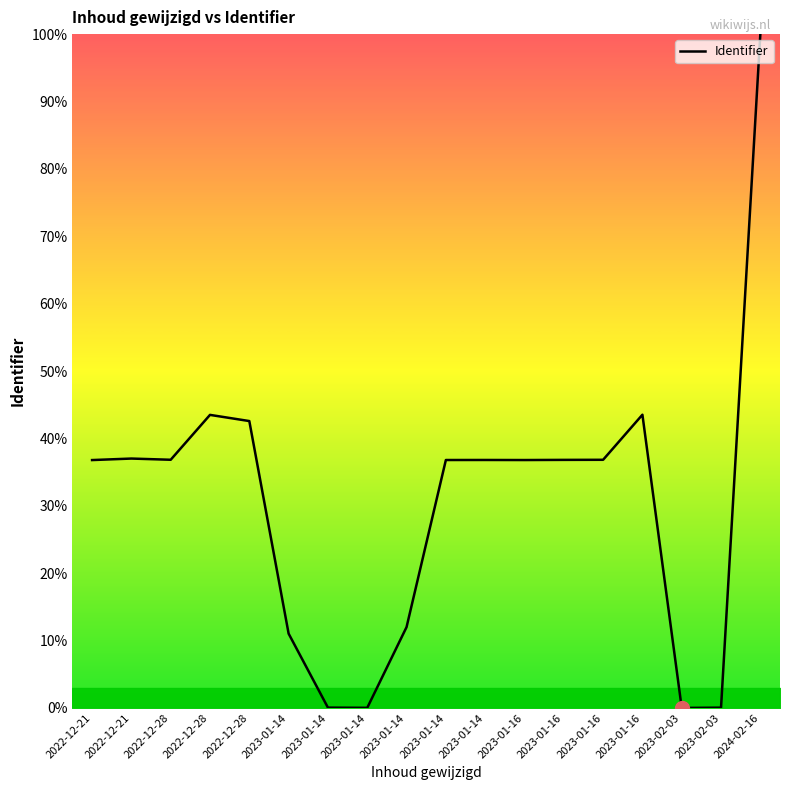

Reading left to right, transcribe all the data shown in this chart.

2022-12-21=36.8	2022-12-21=37.0	2022-12-28=36.8	2022-12-28=43.5	2022-12-28=42.6	2023-01-14=11.0	2023-01-14=0.0	2023-01-14=0.0	2023-01-14=12.0	2023-01-14=36.8	2023-01-14=36.8	2023-01-16=36.8	2023-01-16=36.8	2023-01-16=36.8	2023-01-16=43.5	2023-02-03=0.0	2023-02-03=0.0	2024-02-16=100.0